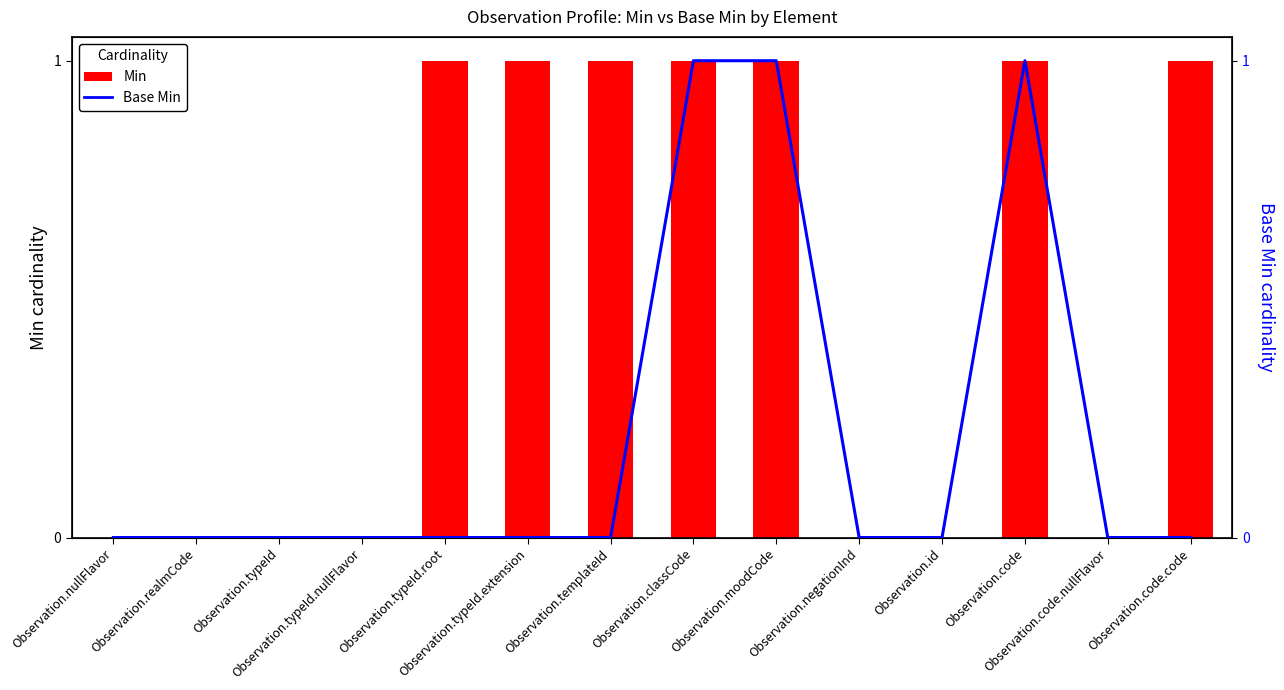

What is the difference between the maximum and second lowest values in the Base Min series?

1